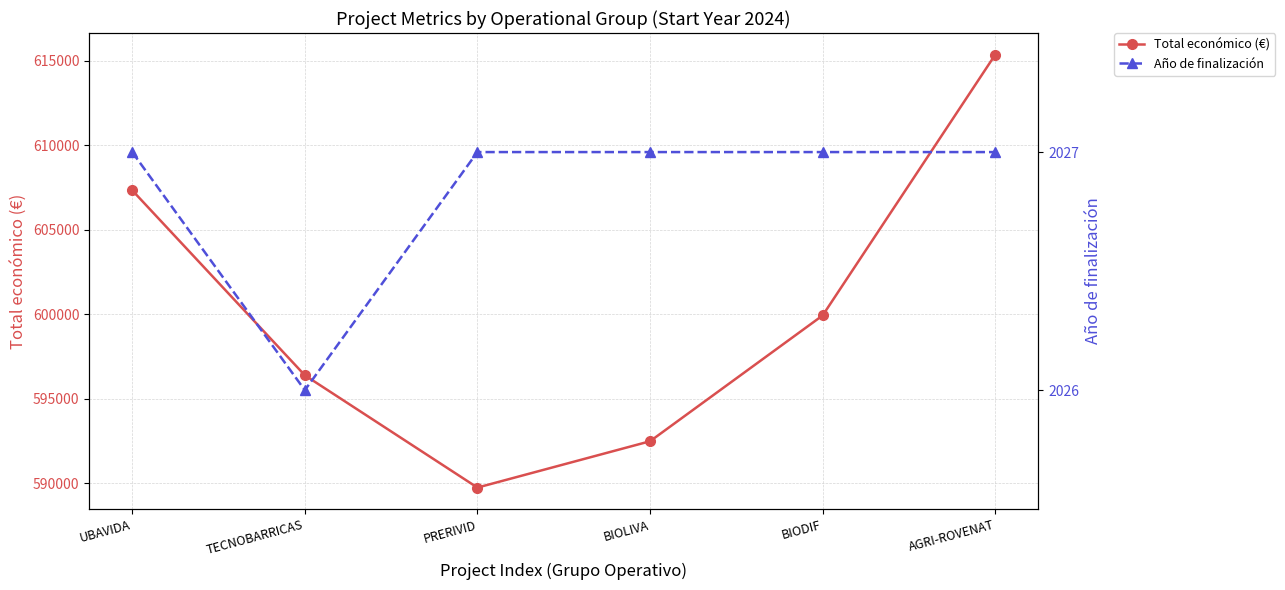

Reading left to right, list all the values displayed in this chart.

Total económico (€): 607342	596384	589731	592475	599927	615375
Año de finalización: 2027	2026	2027	2027	2027	2027